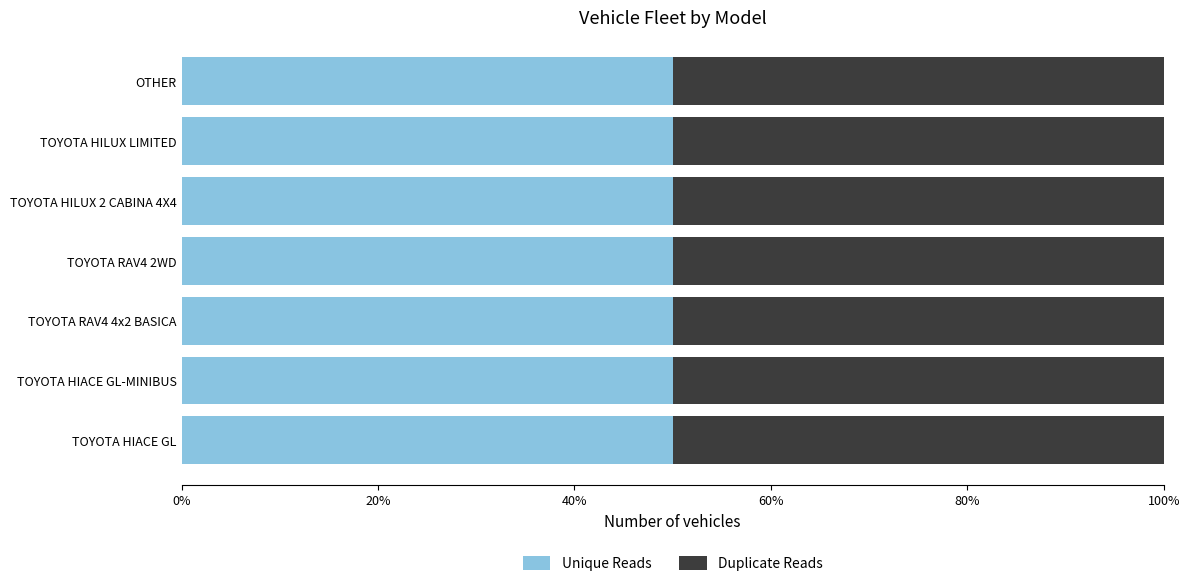

Which series has the largest range (max minus min)?

Unique Reads